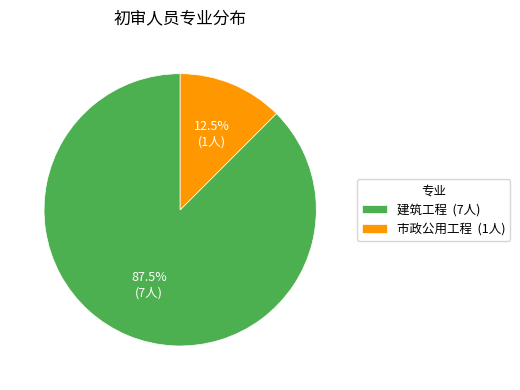

What is the smallest slice in the pie chart?

市政公用工程